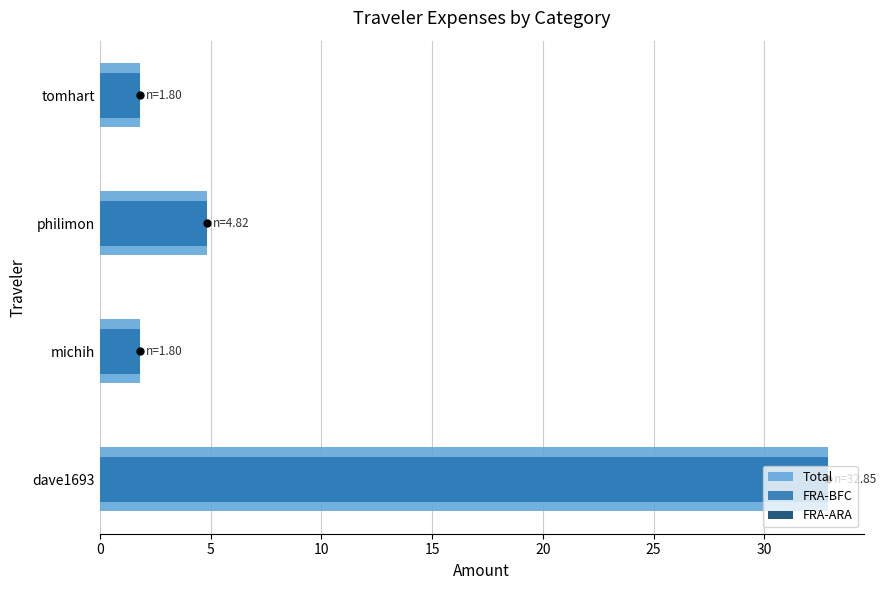

What are all the series names shown in the legend?

Total, FRA-BFC, FRA-ARA